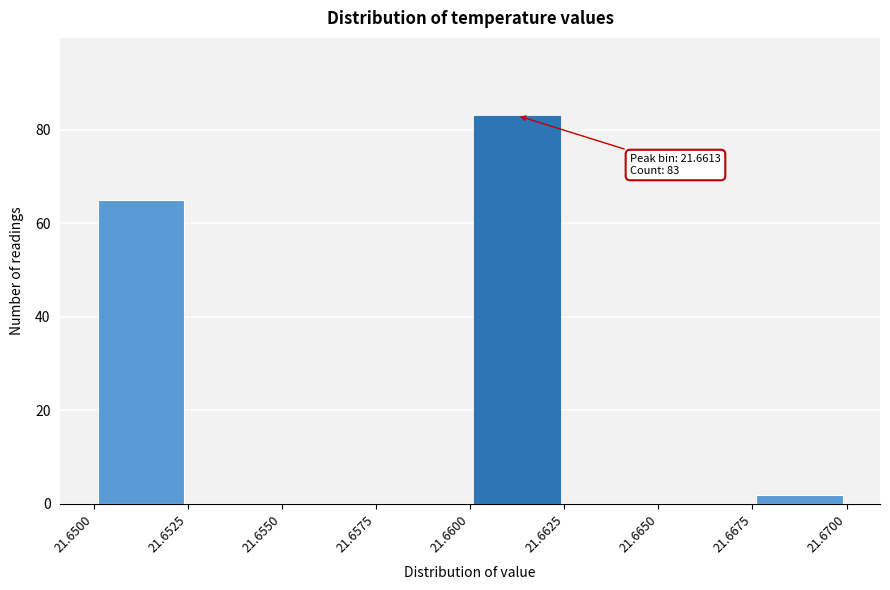

Which range on the x-axis has the tallest bar?

21.6600 to 21.6625